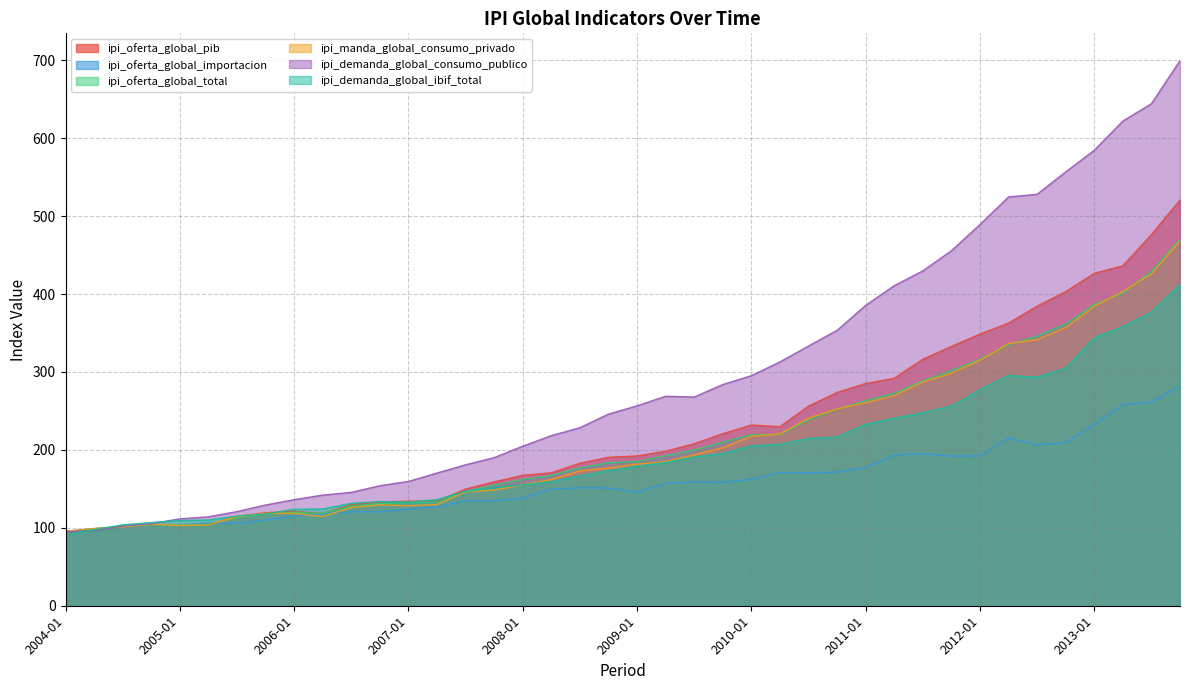

How many distinct data groups are displayed?

6